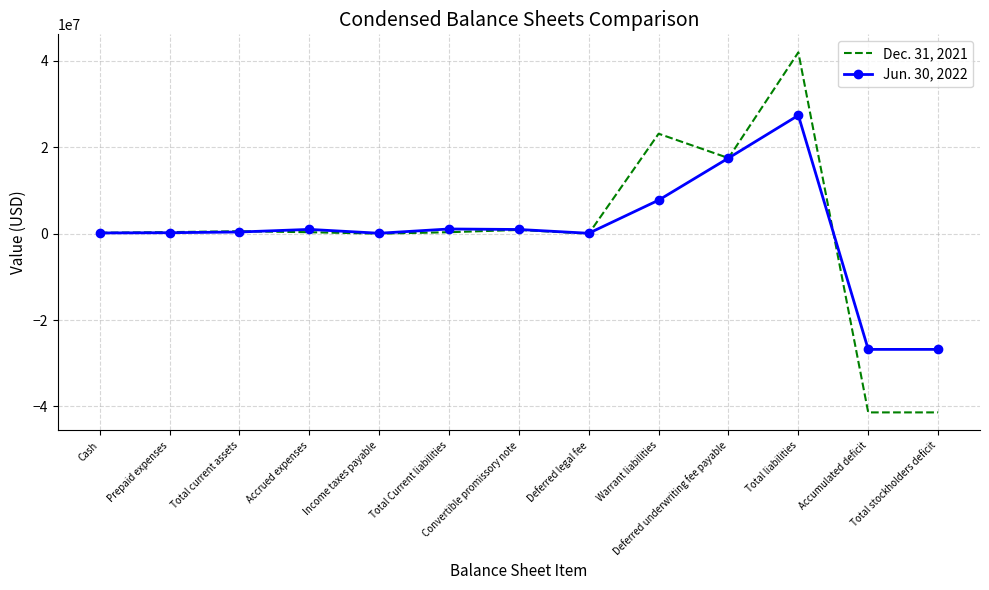

At Deferred legal fee, list the series in order from smallest to largest.

Dec. 31, 2021, Jun. 30, 2022